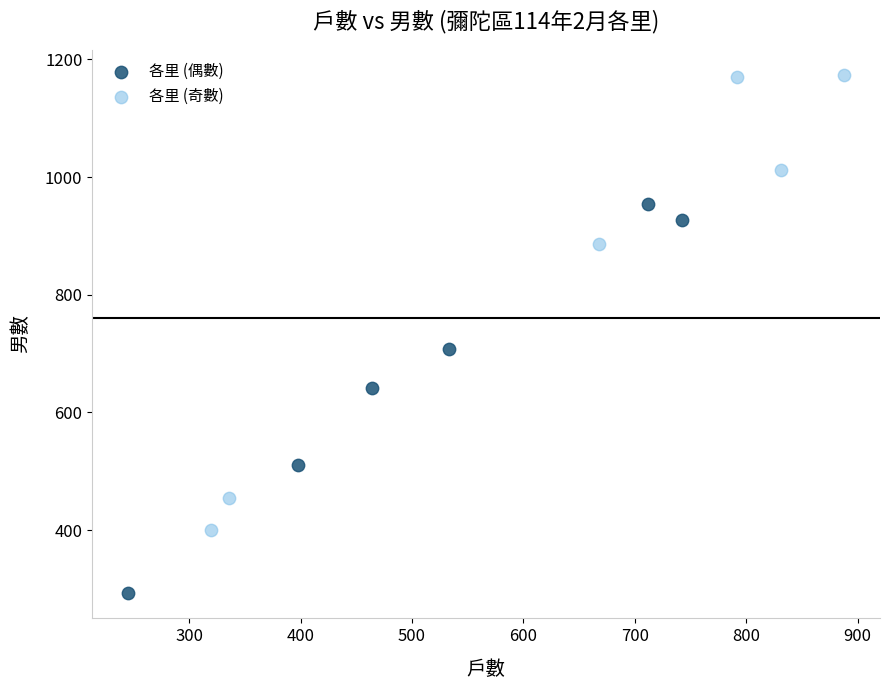

What are all the series names shown in the legend?

各里 (偶數), 各里 (奇數)